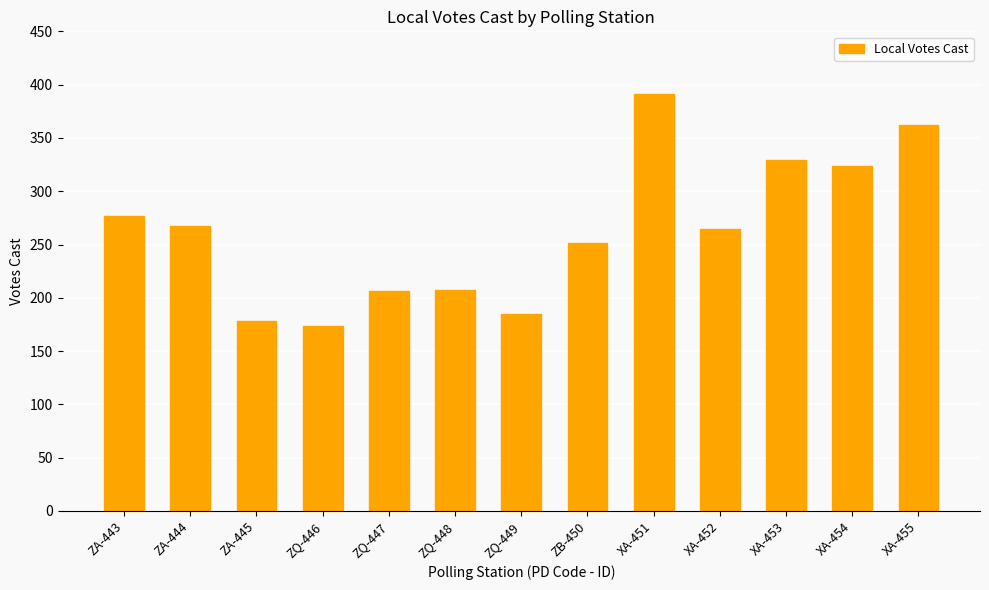

The value at XA-451 is 391. True or false?

True